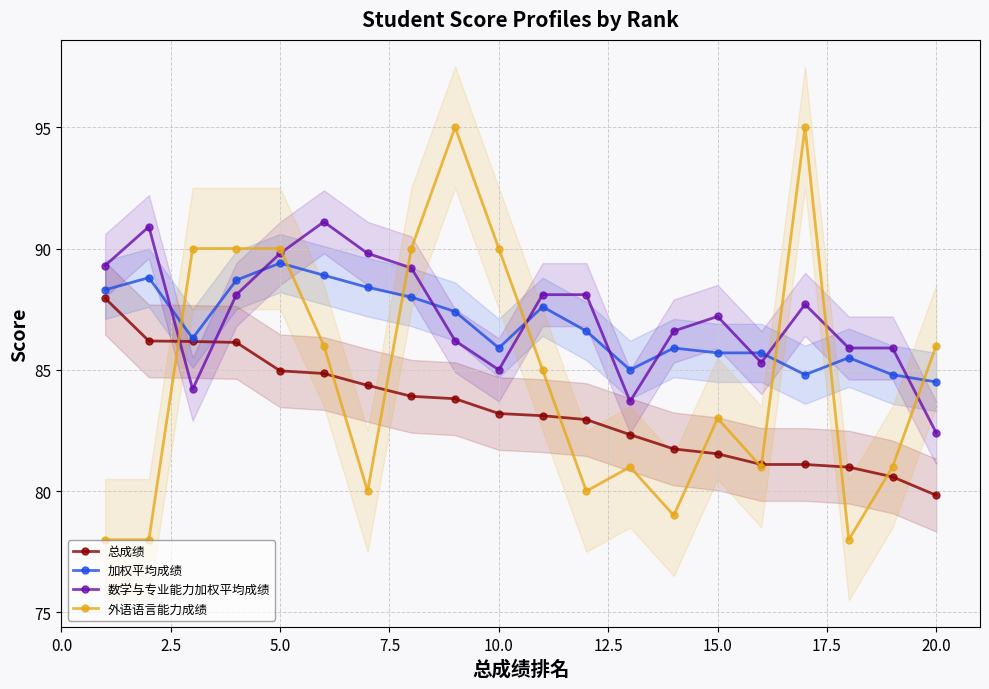

Does the chart display data point markers on the line(s)?

Yes